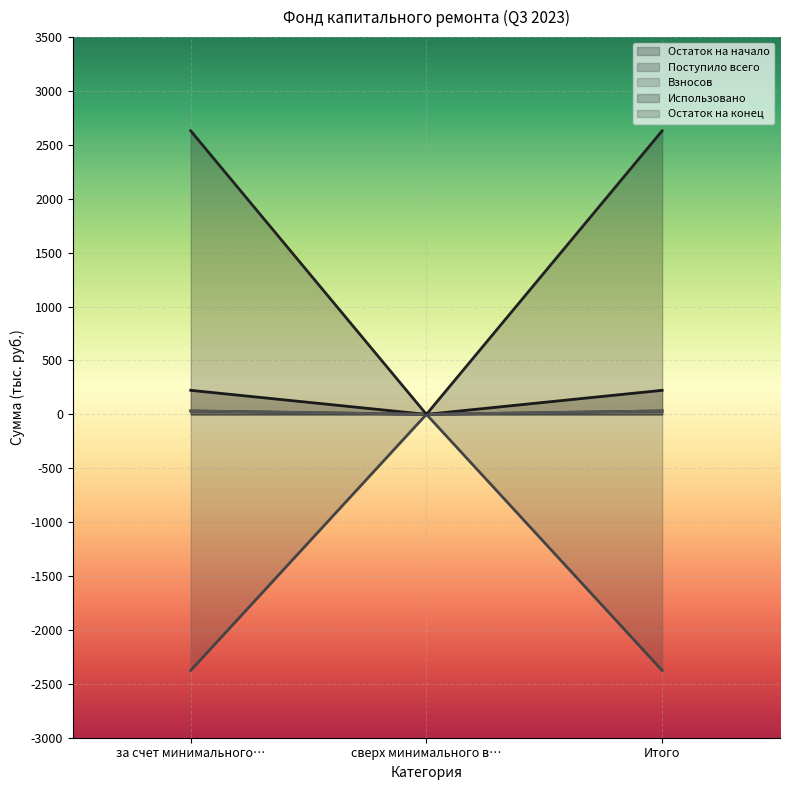

At which category is the sum across all series the highest?

за счет минимального взноса